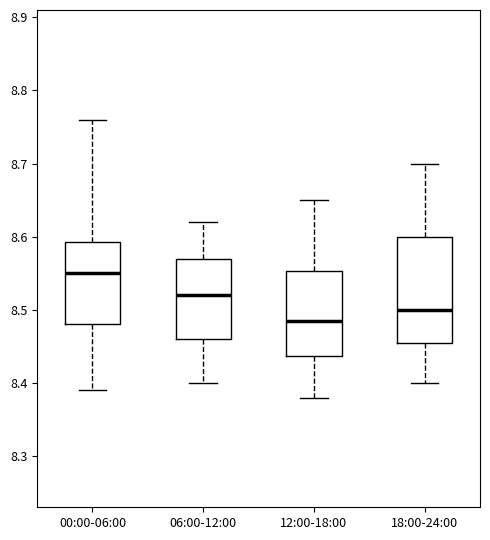

Reading left to right, transcribe this box plot: for each box, give where its median line is, the range the box spans, and where its two whiskers end, as read against the y-axis. The values are not printed on the chart, so give them approximately, as read against the axis.

00:00-06:00: median 8.55, box 8.48 to 8.59, whiskers 8.39 to 8.76
06:00-12:00: median 8.52, box 8.46 to 8.57, whiskers 8.40 to 8.62
12:00-18:00: median 8.49, box 8.44 to 8.55, whiskers 8.38 to 8.65
18:00-24:00: median 8.50, box 8.46 to 8.60, whiskers 8.40 to 8.70